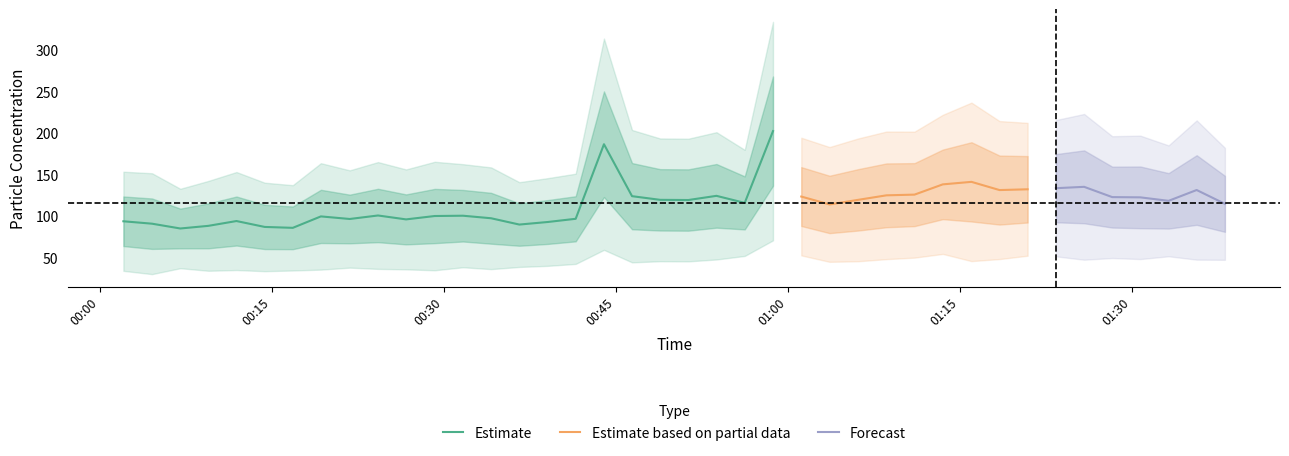

True or false: SDS_P1 and SDS_P2 intersect in this chart.

False